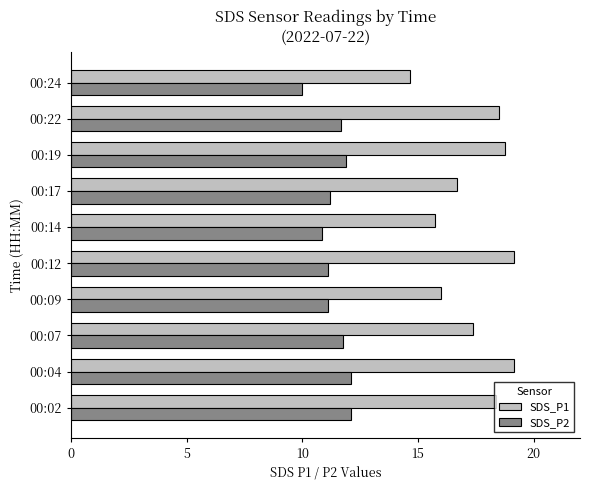

The value of SDS_P2 at 00:14 is 10.9. True or false?

True